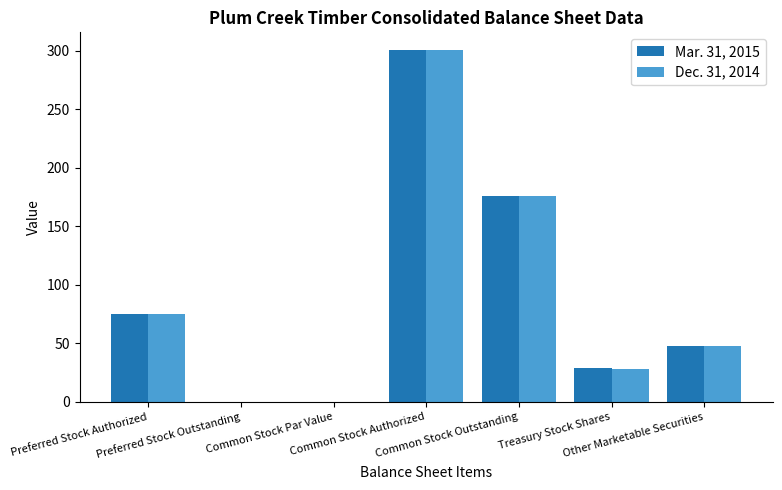

What is the highest value of the Mar. 31, 2015 series?

300.6